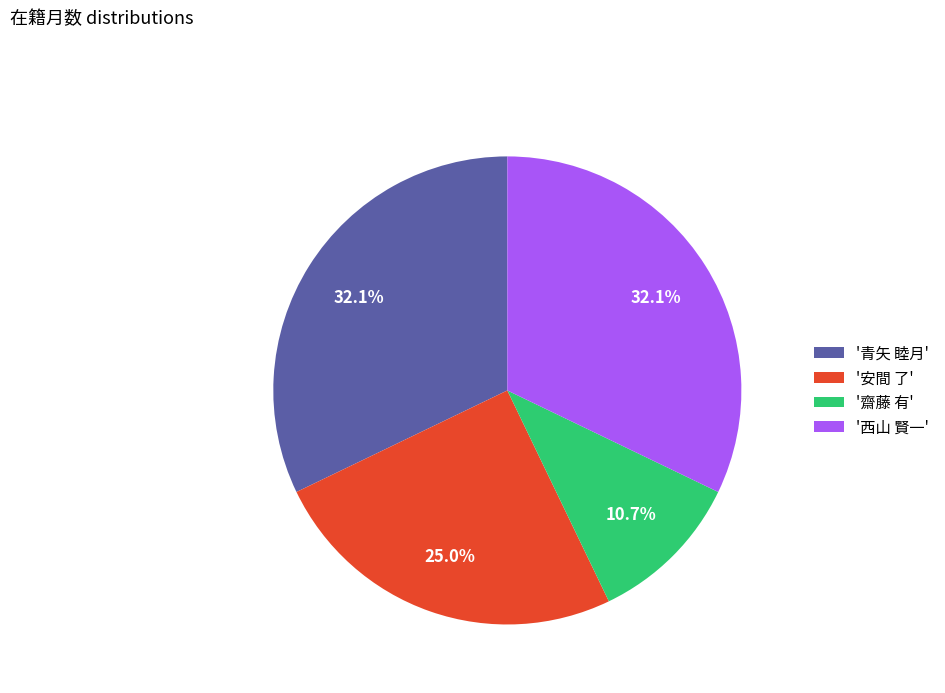

Is the sum of '西山 賢一' and '齋藤 有' greater than half?

No